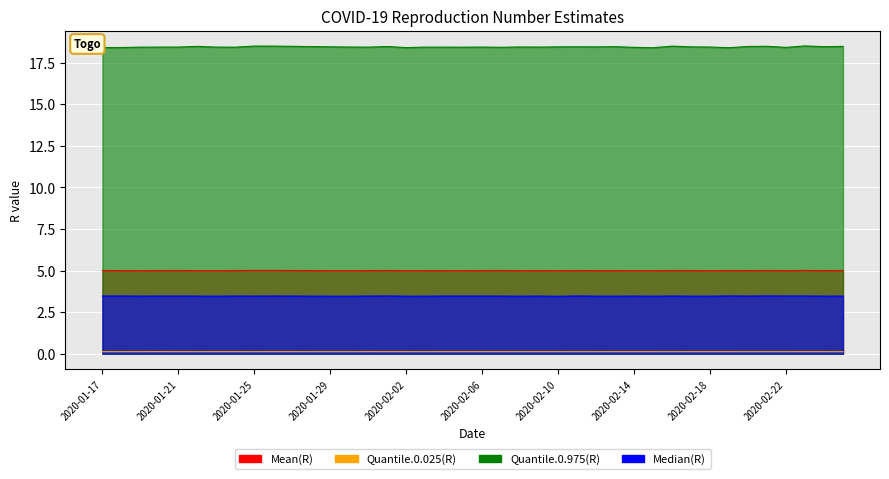

True or false: Quantile.0.025(R) and Mean(R) cross at least once.

False